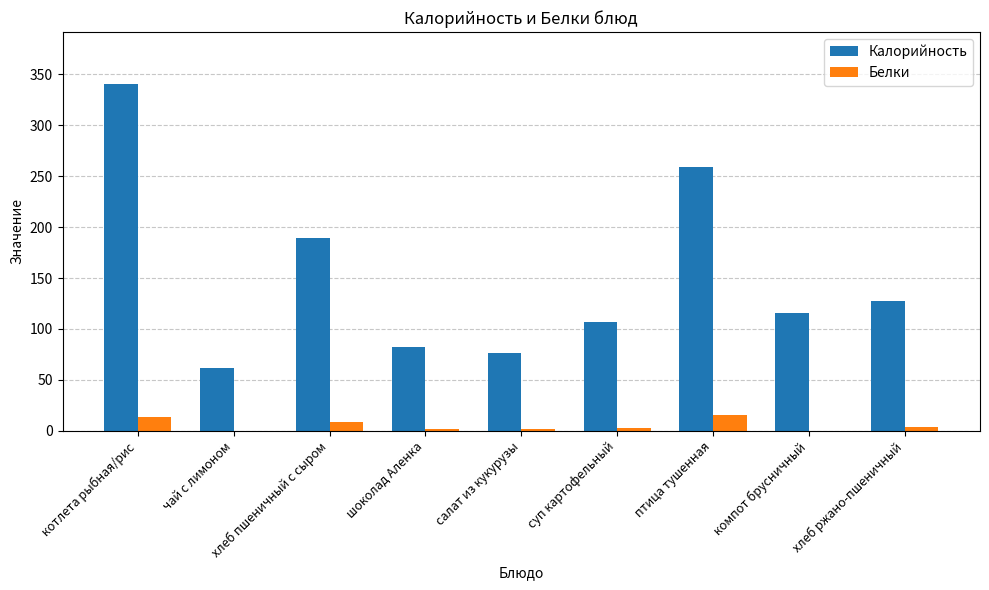

Which series changed the most between чай с лимоном and суп картофельный?

Калорийность